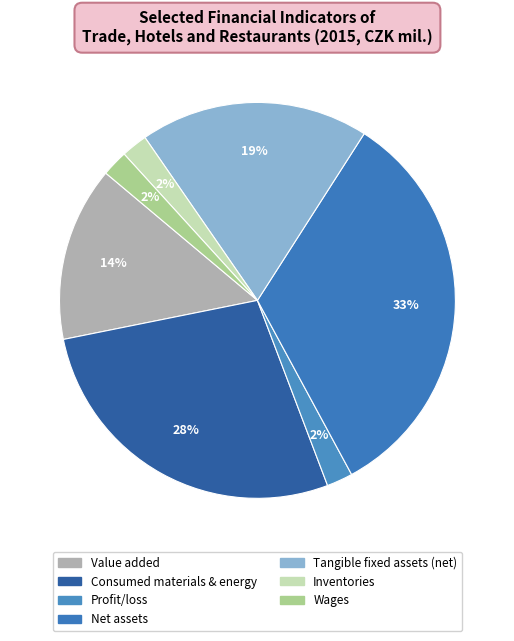

Count the number of slices in the pie.

7